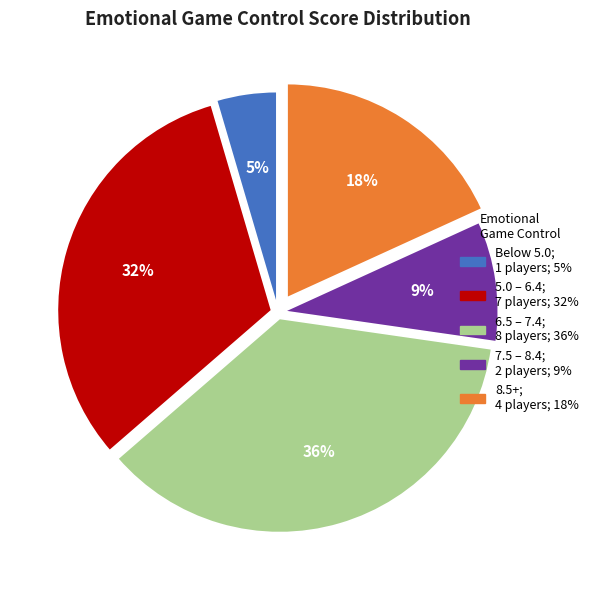

Is there any slice that represents more than half of the pie?

No